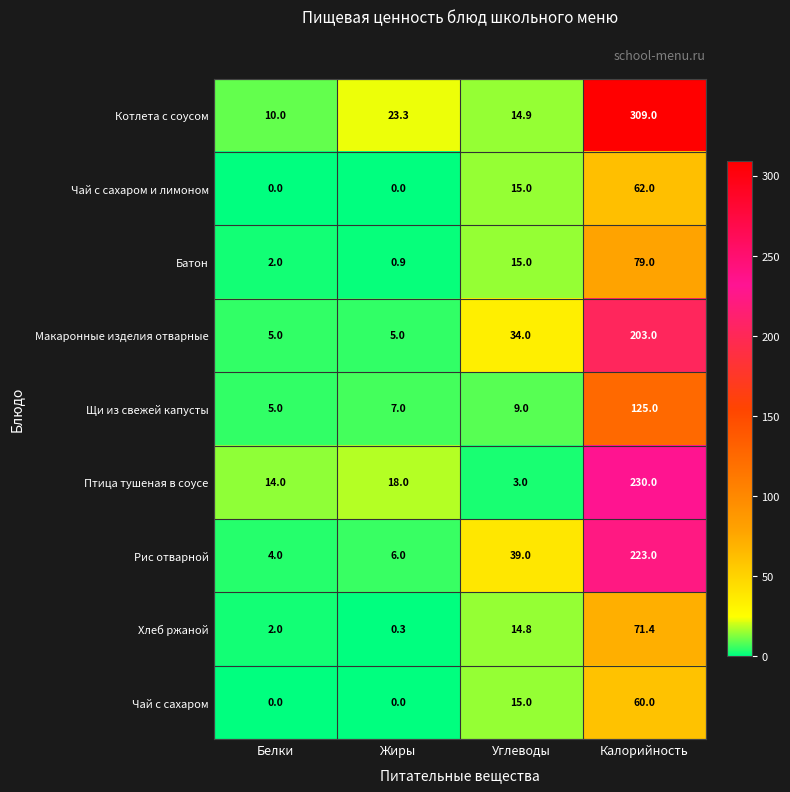

What is the greatest value displayed?

309.0